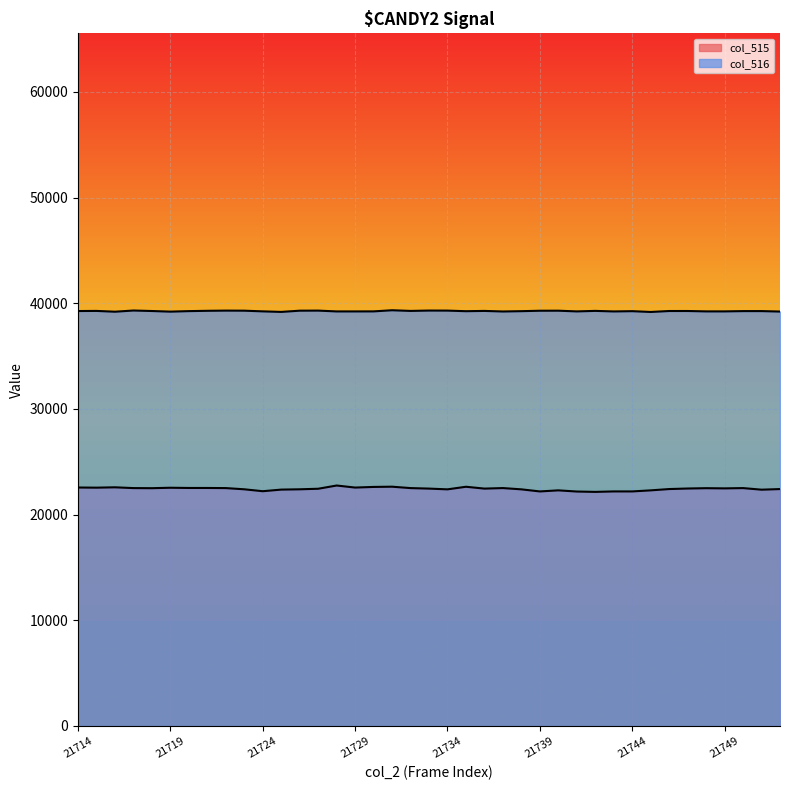

True or false: col_516 has more than 1 points higher than both neighbors.

True